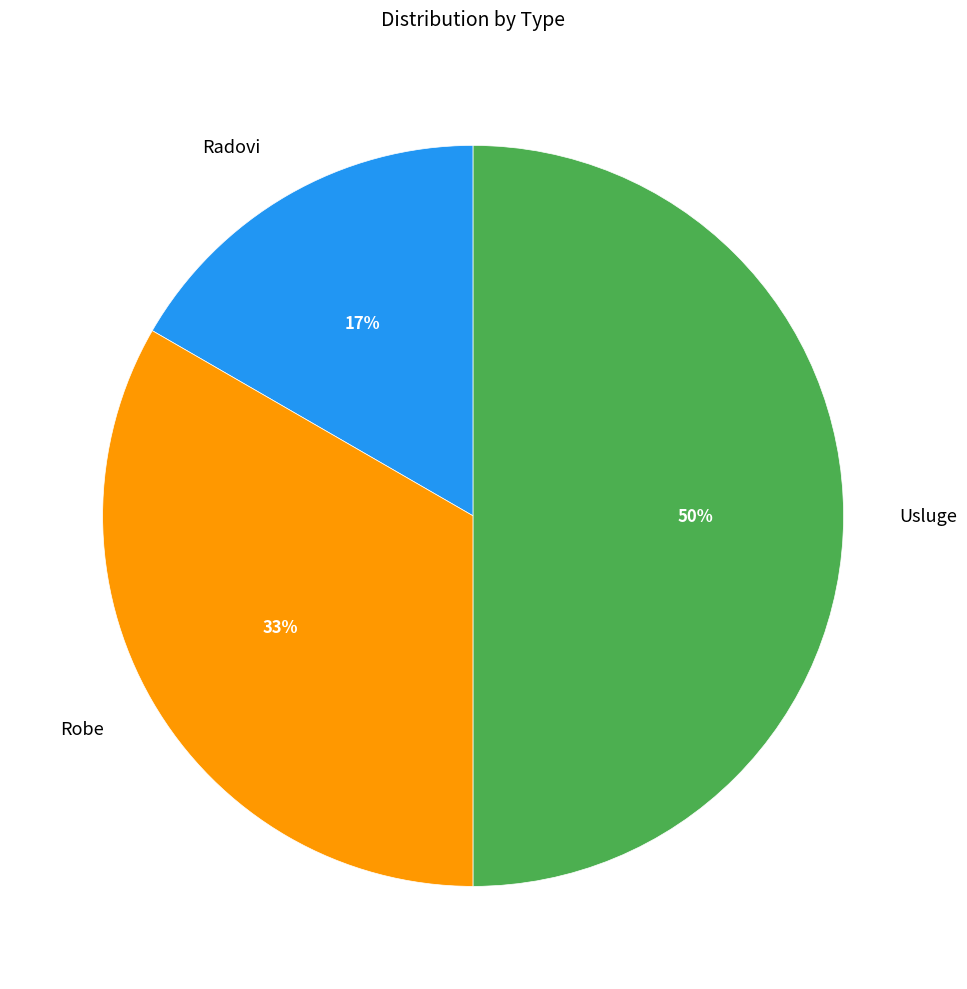

What is the ratio of the value at Radovi to the value at Robe?

0.5